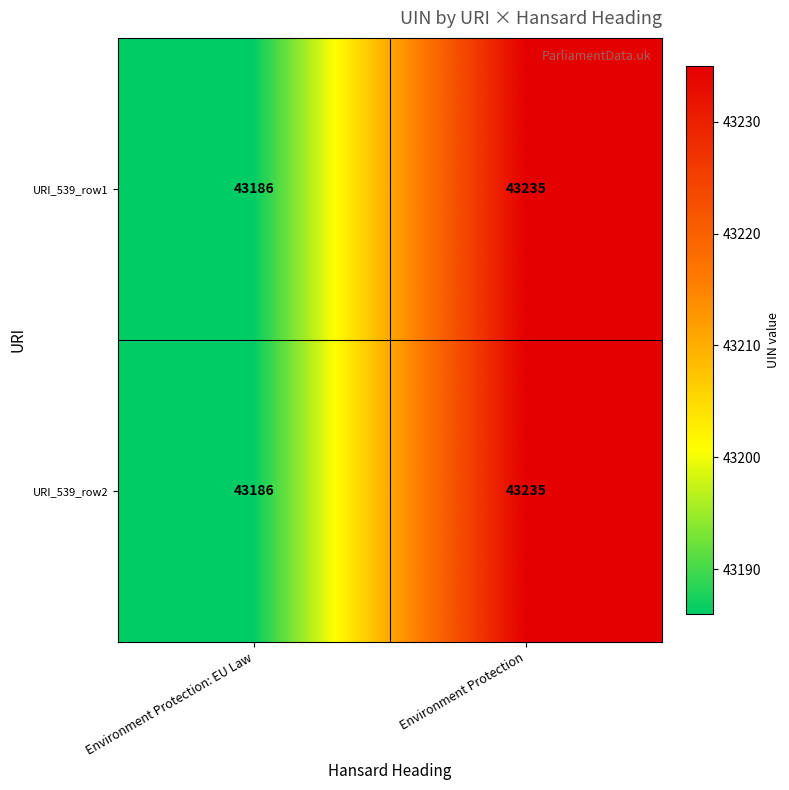

Count the number of data series in this chart.

2